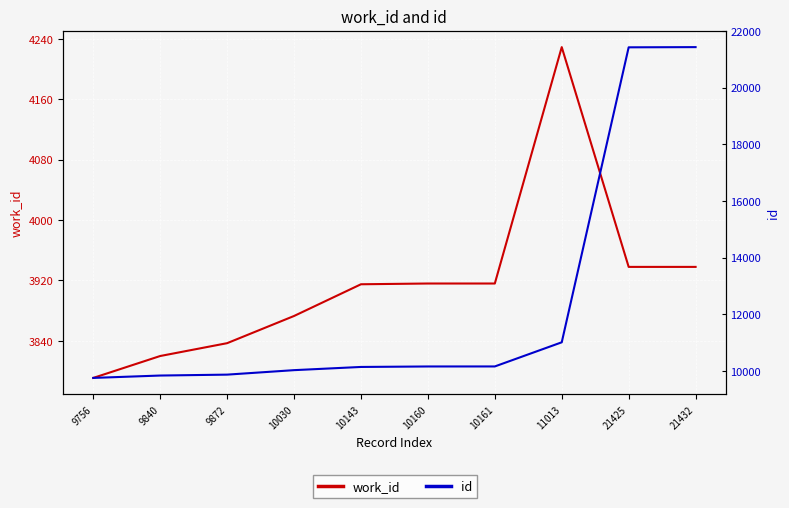

The work_id series shows 3873 at 10030. True or false?

True